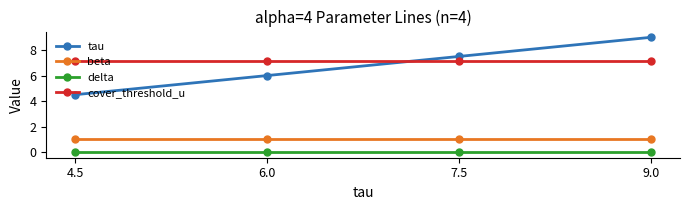

What is the value of the beta point at the 1st from the left?

1.0